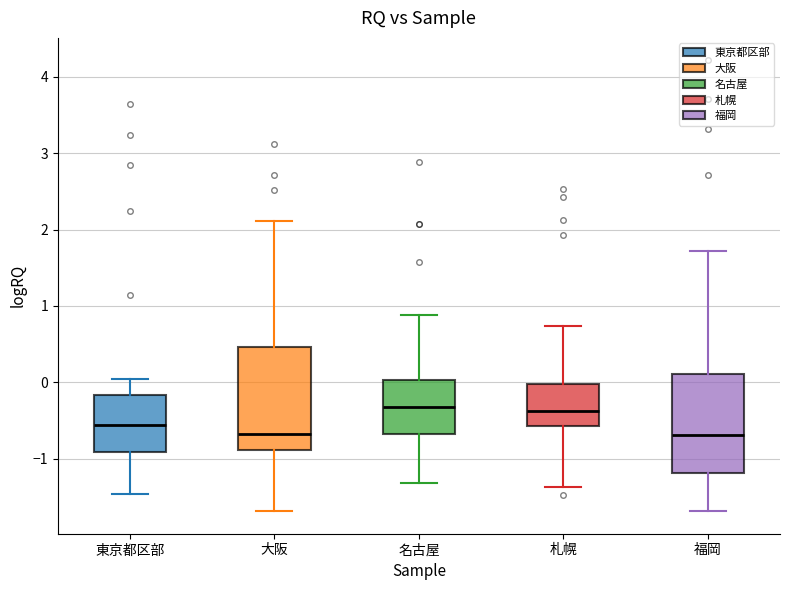

Where does the lower whisker of the box for 札幌 end on the y-axis? The values are not printed on the chart, so give them approximately, as read against the axis.

-1.4